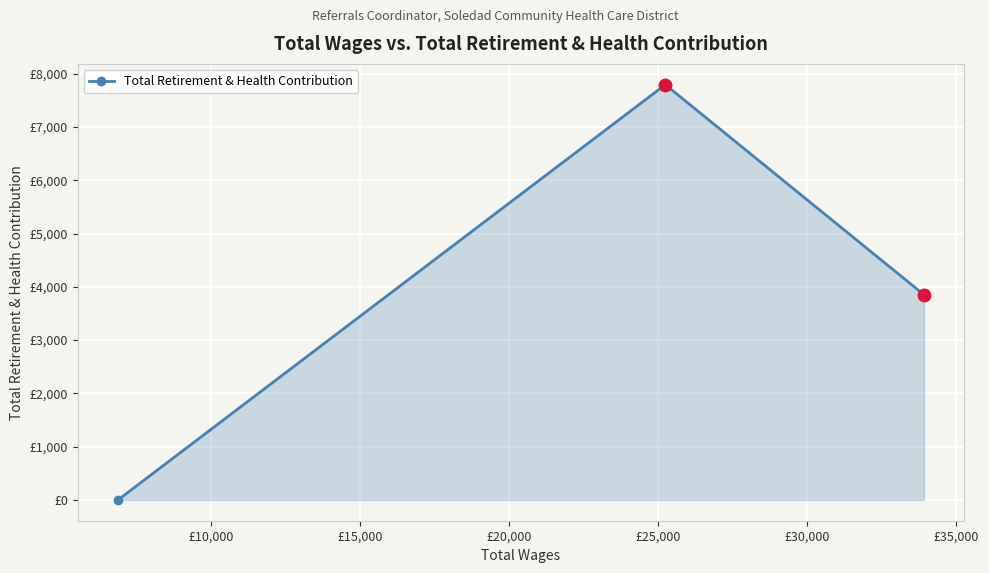

Does the chart have visible grid lines?

Yes